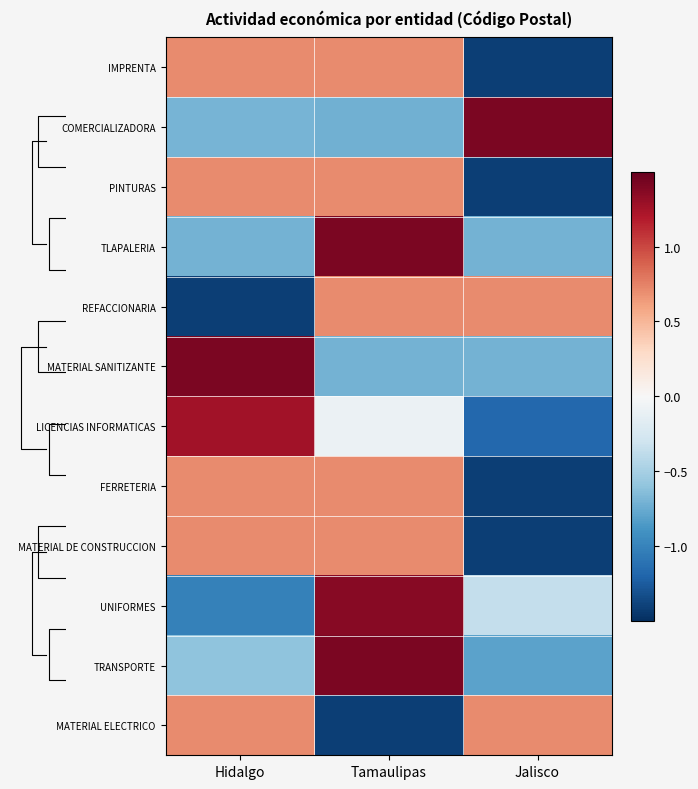

Reading left to right, extract all data points from this chart.

IMPRENTA: Hidalgo=0.7	Tamaulipas=0.7	Jalisco=-1.4
COMERCIALIZADORA: Hidalgo=-0.7	Tamaulipas=-0.7	Jalisco=1.4
PINTURAS: Hidalgo=0.7	Tamaulipas=0.7	Jalisco=-1.4
TLAPALERIA: Hidalgo=-0.7	Tamaulipas=1.4	Jalisco=-0.7
REFACCIONARIA: Hidalgo=-1.4	Tamaulipas=0.7	Jalisco=0.7
MATERIAL SANITIZANTE: Hidalgo=1.4	Tamaulipas=-0.7	Jalisco=-0.7
LICENCIAS INFORMATICAS: Hidalgo=1.3	Tamaulipas=-0.1	Jalisco=-1.2
FERRETERIA: Hidalgo=0.7	Tamaulipas=0.7	Jalisco=-1.4
MATERIAL DE CONSTRUCCION: Hidalgo=0.7	Tamaulipas=0.7	Jalisco=-1.4
UNIFORMES: Hidalgo=-1.0	Tamaulipas=1.4	Jalisco=-0.4
TRANSPORTE: Hidalgo=-0.6	Tamaulipas=1.4	Jalisco=-0.8
MATERIAL ELECTRICO: Hidalgo=0.7	Tamaulipas=-1.4	Jalisco=0.7